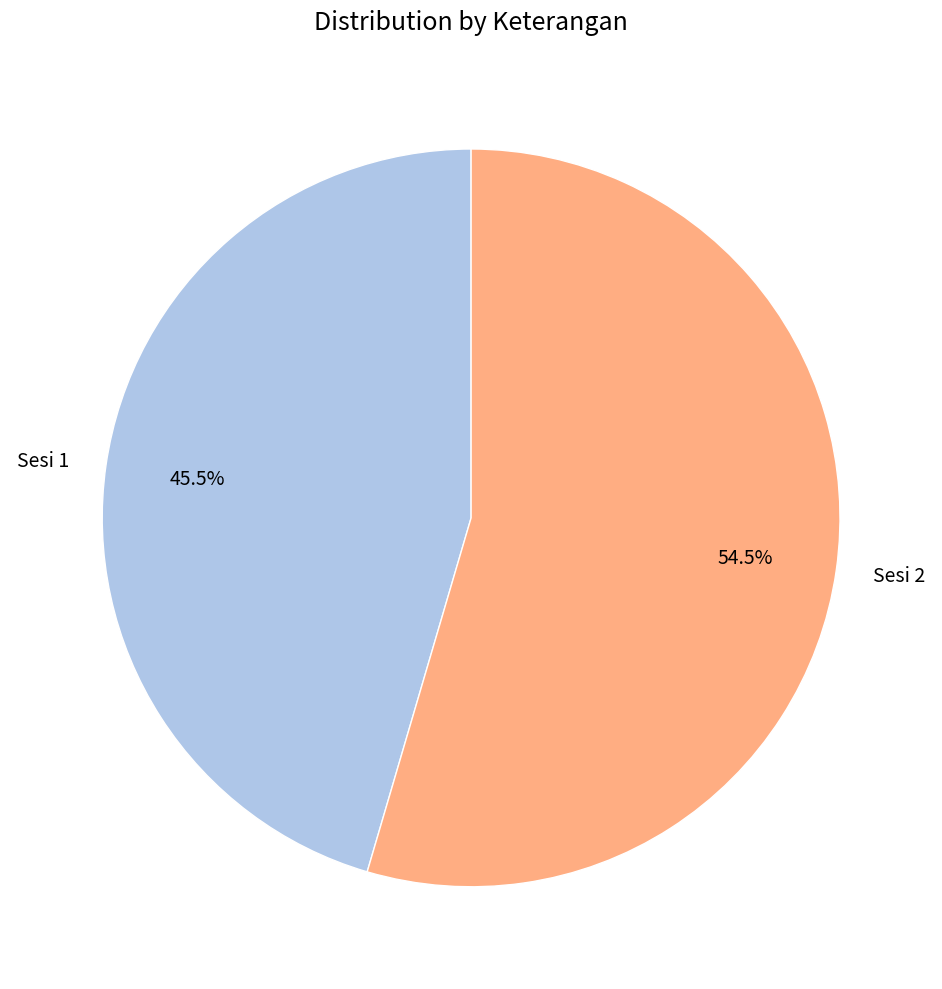

Count the number of slices in the pie.

2